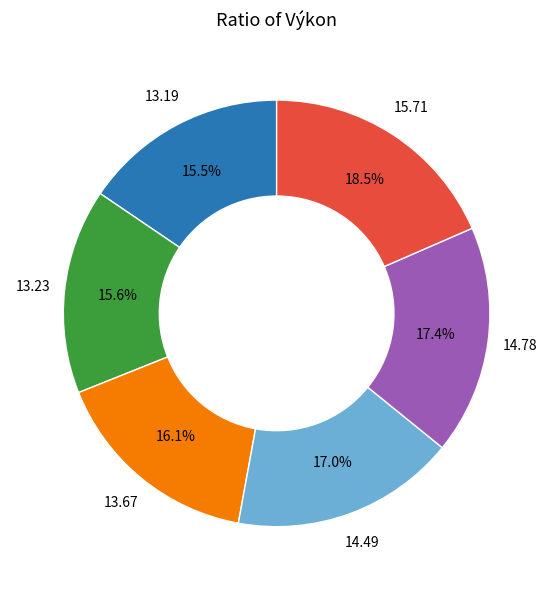

How many slices are in this pie chart?

6